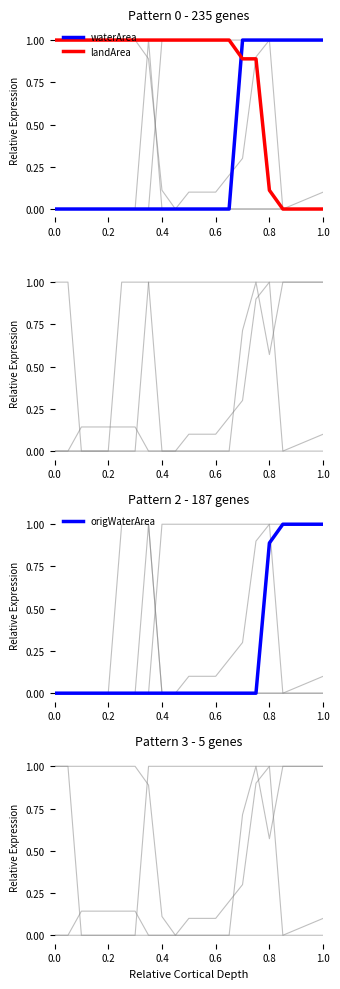

What is the highest value of the waterArea series?

1.0